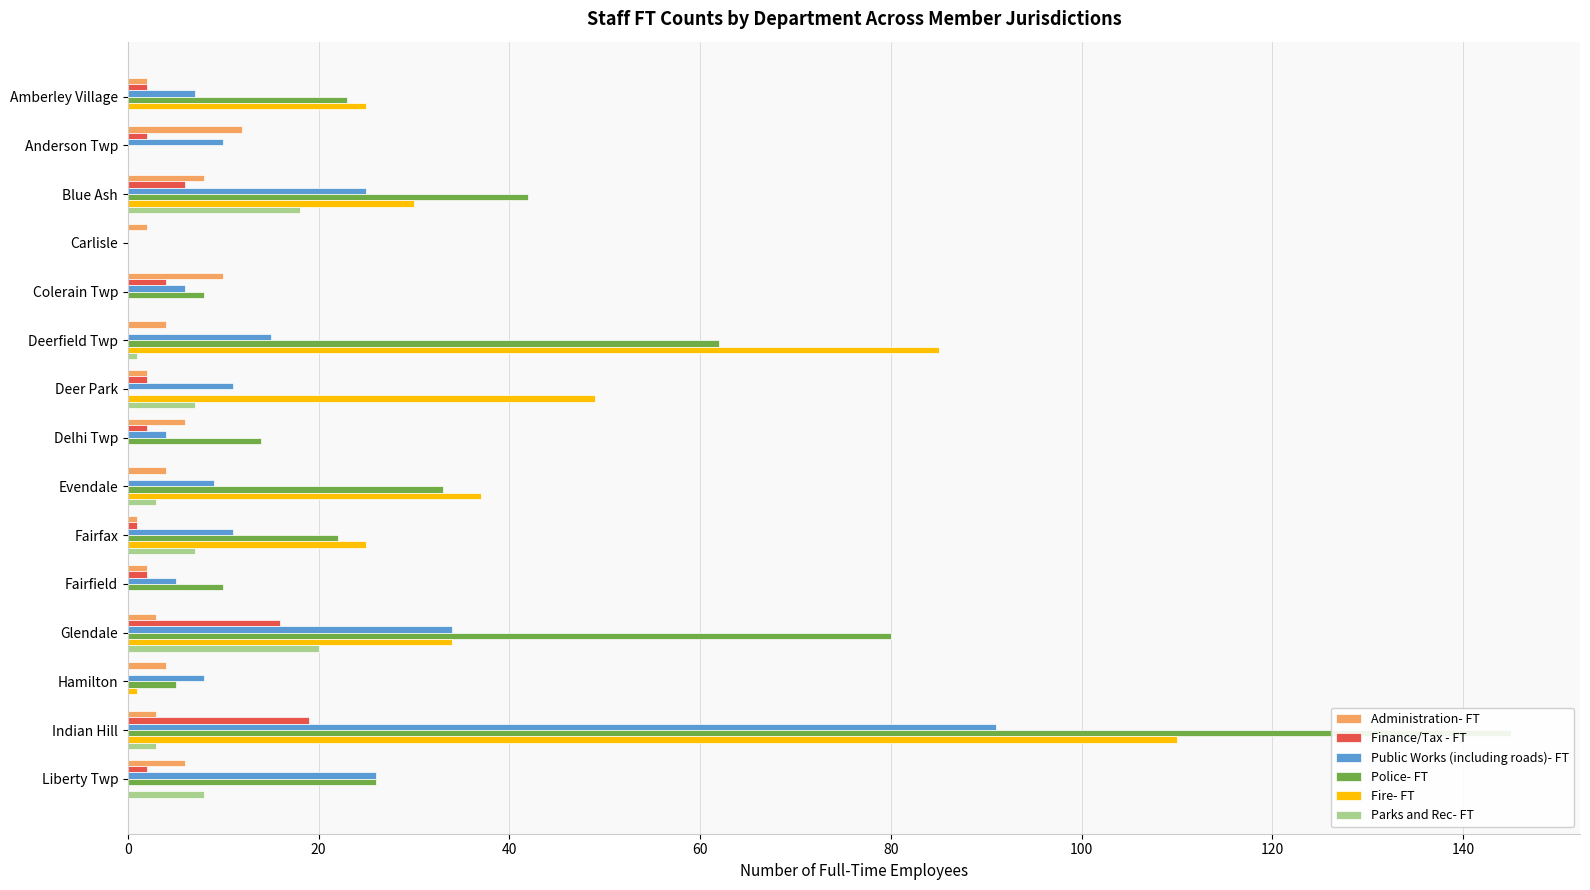

Between Colerain Twp and Fairfield, which is larger?

Colerain Twp